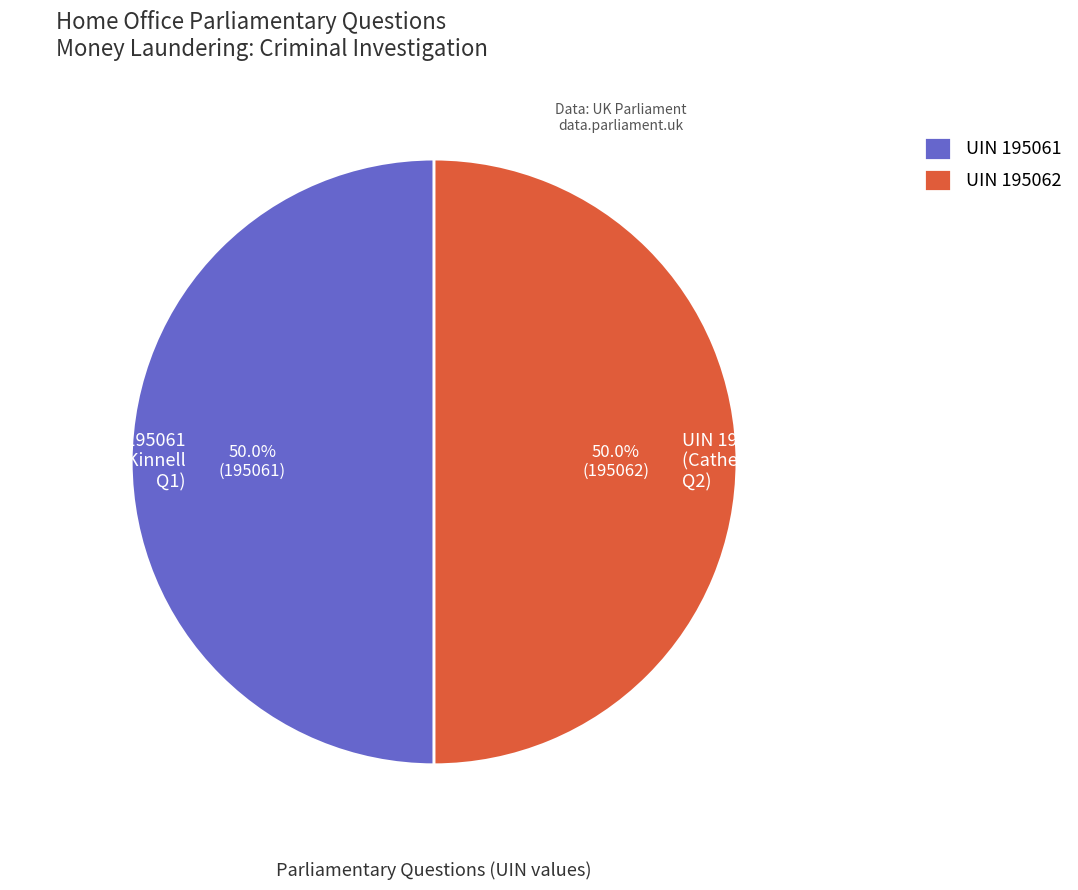

What is the ratio of the value at UIN 195062 (Catherine McKinnell Q2) to the value at UIN 195061 (Catherine McKinnell Q1)?

1.0